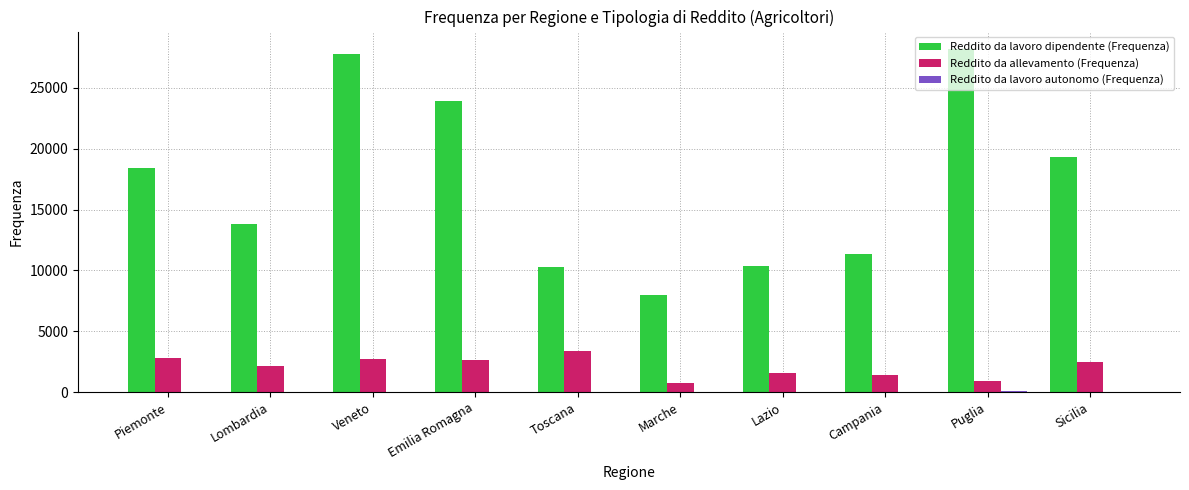

True or false: Reddito da lavoro dipendente (Frequenza) has a value of 18398 at Piemonte.

True